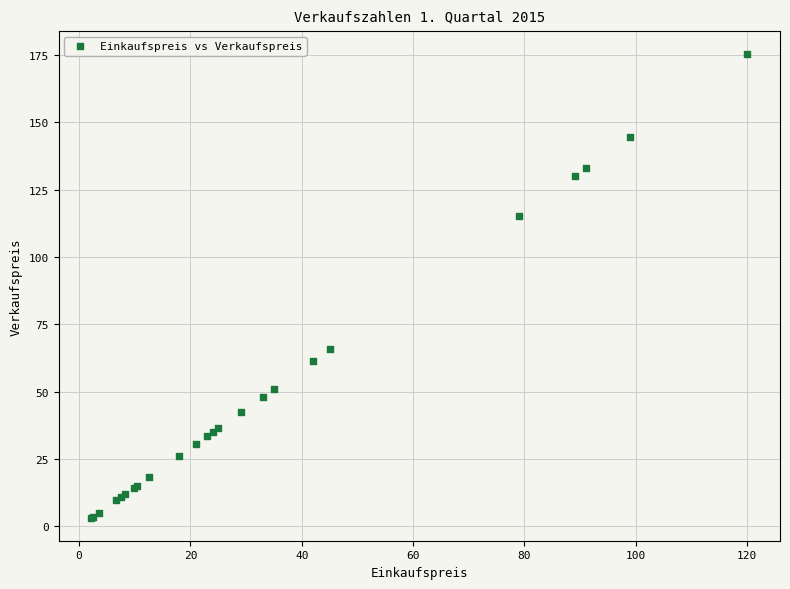

What Y value in the scatter plot is closest to 89?

65.7